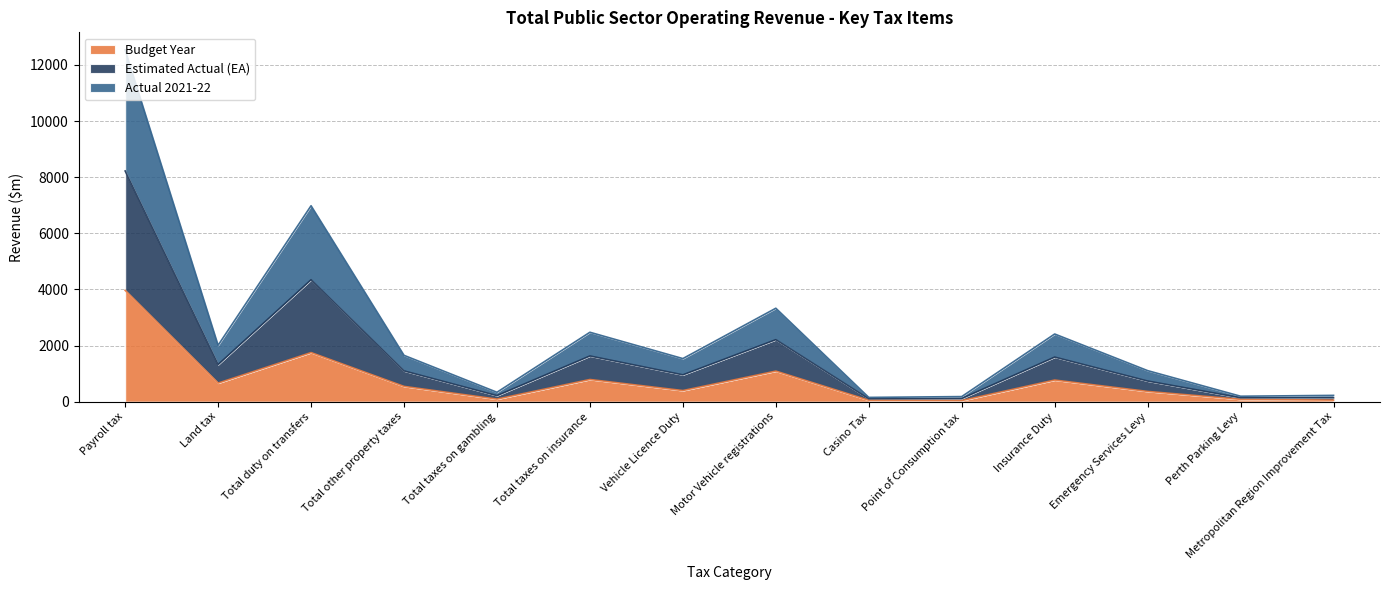

At which category is the sum across all series the highest?

Payroll tax